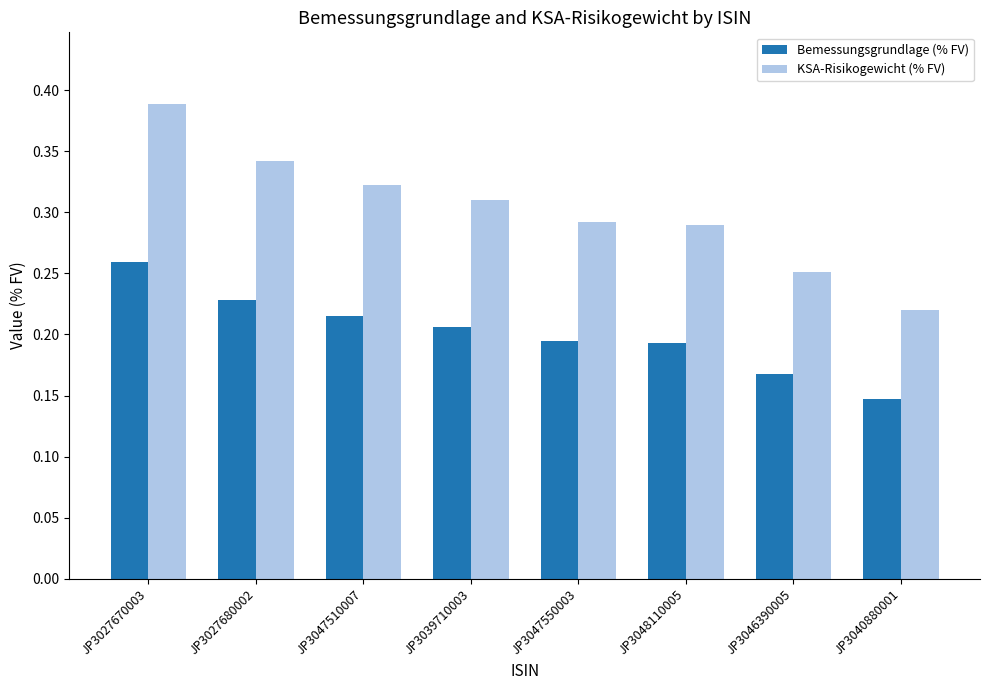

At which label does KSA-Risikogewicht (% FV) reach its minimum?

JP3040880001